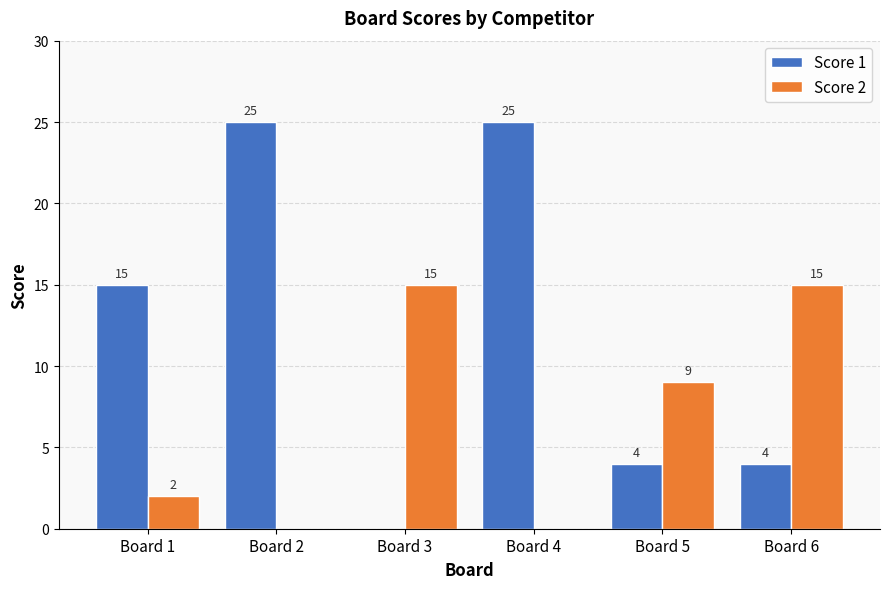

How many groups of bars are there?

6